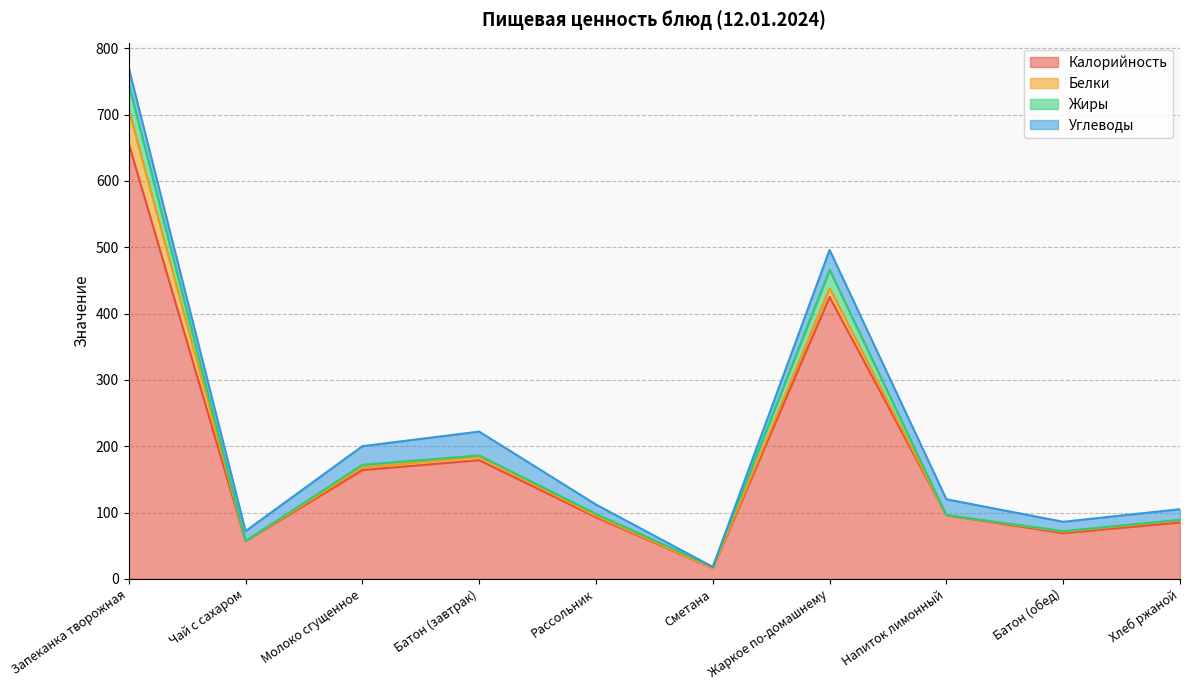

Is it true that Углеводы equals 10 at Молоко сгущенное?

False